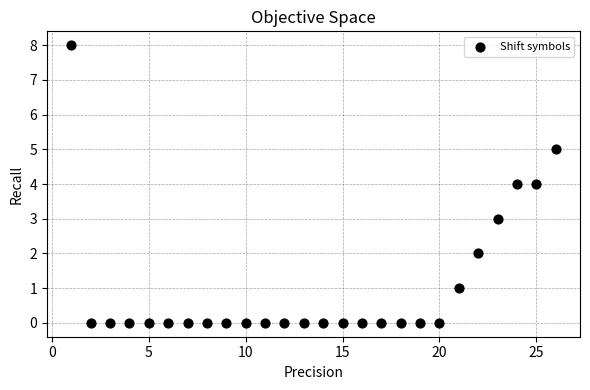

What is the range of X values (max minus min)?

25